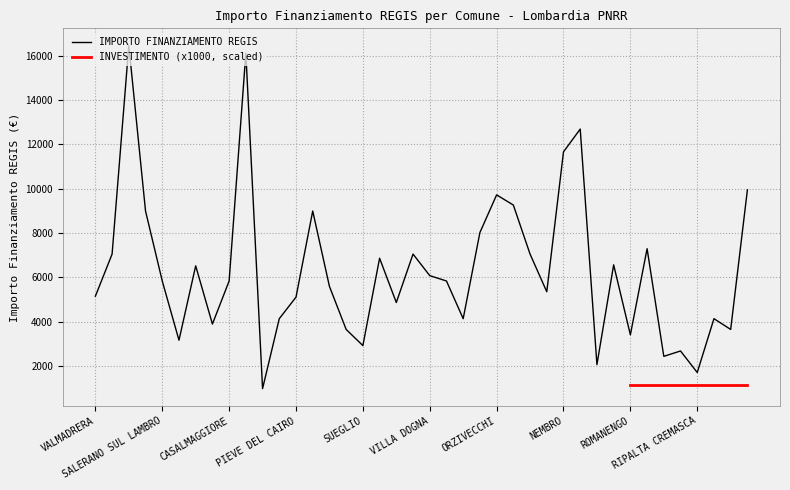

What is the minimum value for IMPORTO FINANZIAMENTO REGIS?

972